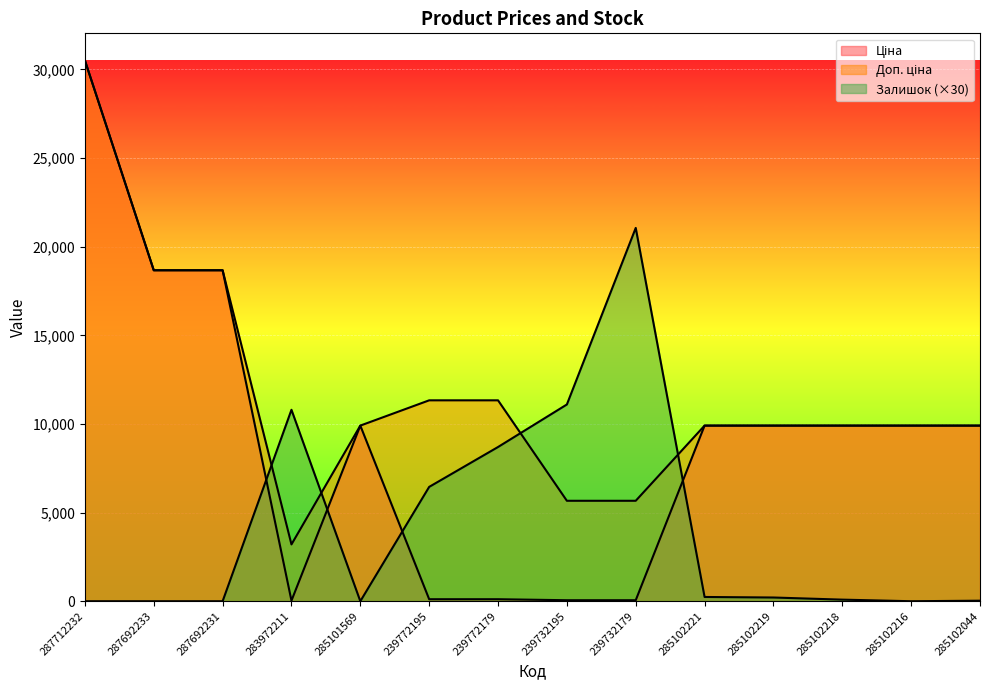

Reading right to left, what are all the values shown in this chart?

Ціна: 285102044=9908.5	285102216=9908.5	285102218=9908.5	285102219=9908.5	285102221=9908.5	239732179=56.7	239732195=56.7	239772179=113.3	239772195=113.3	285101569=9908.5	283972211=32.0	287692231=18671.5	287692233=18671.5	287712232=30512.3
Доп. ціна: 285102044=9908.5	285102216=9908.5	285102218=9908.5	285102219=9908.5	285102221=9908.5	239732179=5667.0	239732195=5667.0	239772179=11334.0	239772195=11334.0	285101569=9908.5	283972211=3205.0	287692231=18671.5	287692233=18671.5	287712232=30512.3
Залишок: 285102044=30.0	285102216=0.0	285102218=90.0	285102219=210.0	285102221=240.0	239732179=21060.0	239732195=11100.0	239772179=8700.0	239772195=6450.0	285101569=0.0	283972211=10800.0	287692231=0.0	287692233=0.0	287712232=0.0